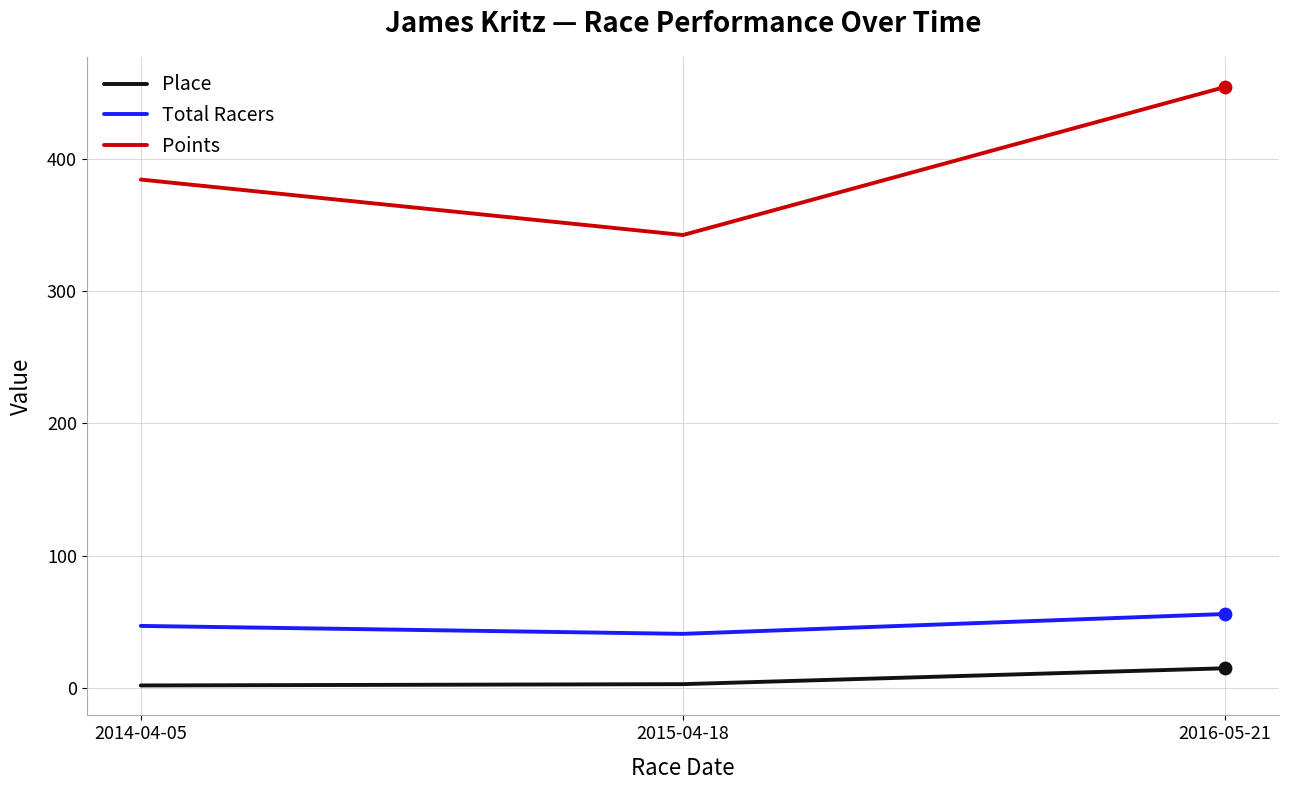

Is the value of Place at 2015-04-18 greater than the value of Points at 2016-05-21?

No